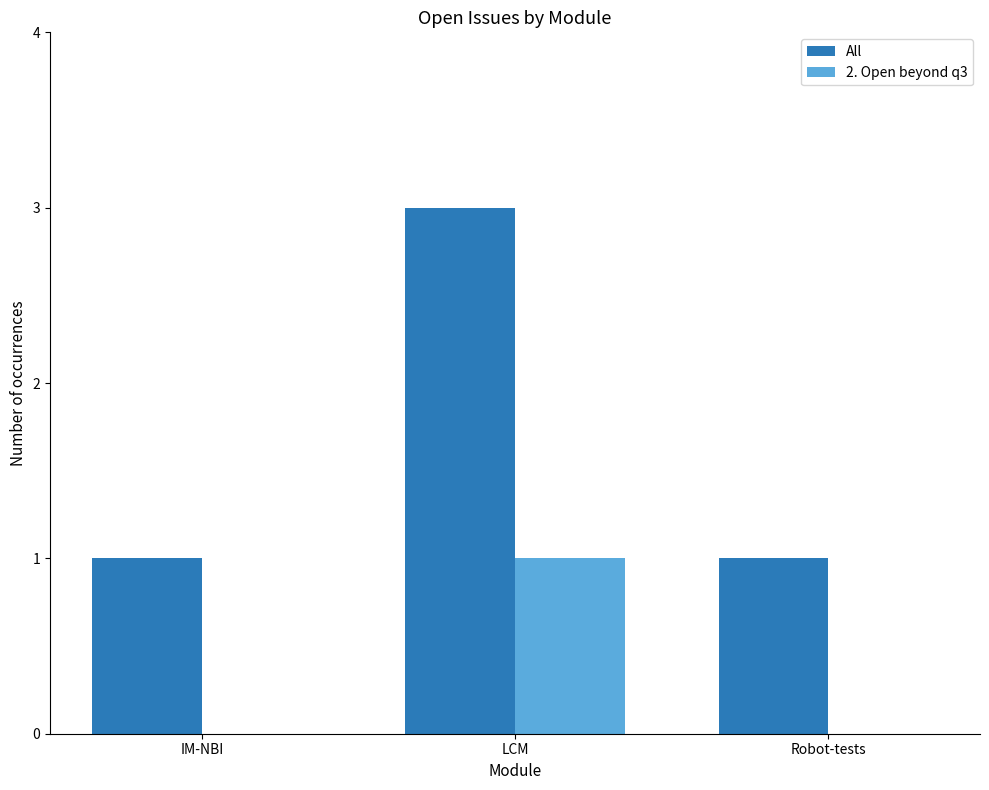

How many distinct data groups are displayed?

2